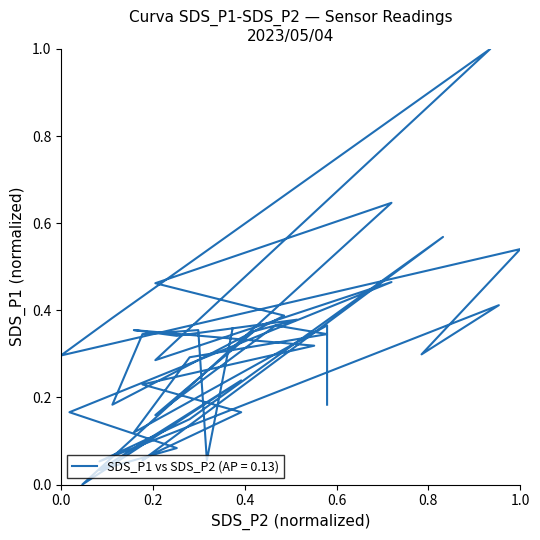

Reading left to right, what are all the values shown in this chart?

0.4	0.1	0.4	0.3	0.2	0.4	0.5	0.6	0.0	0.2	0.0	0.1	0.2	0.5	0.3	1.0	0.4	0.3	0.5	0.3	0.4	0.1	0.2	0.6	0.1	0.1	0.2	0.2	0.3	0.4	0.3	0.4	0.4	0.2	0.4	0.3	0.3	0.1	0.4	0.2